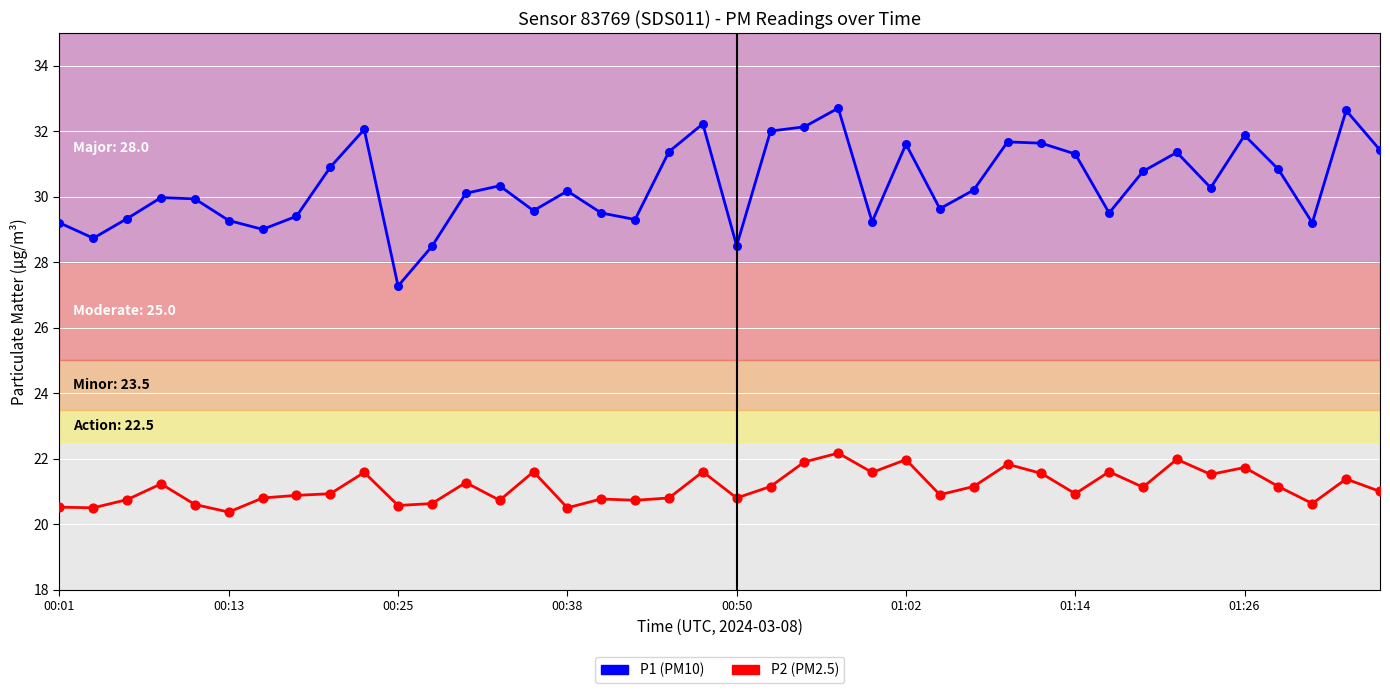

Which series has the largest total across all categories?

P1 (PM10)